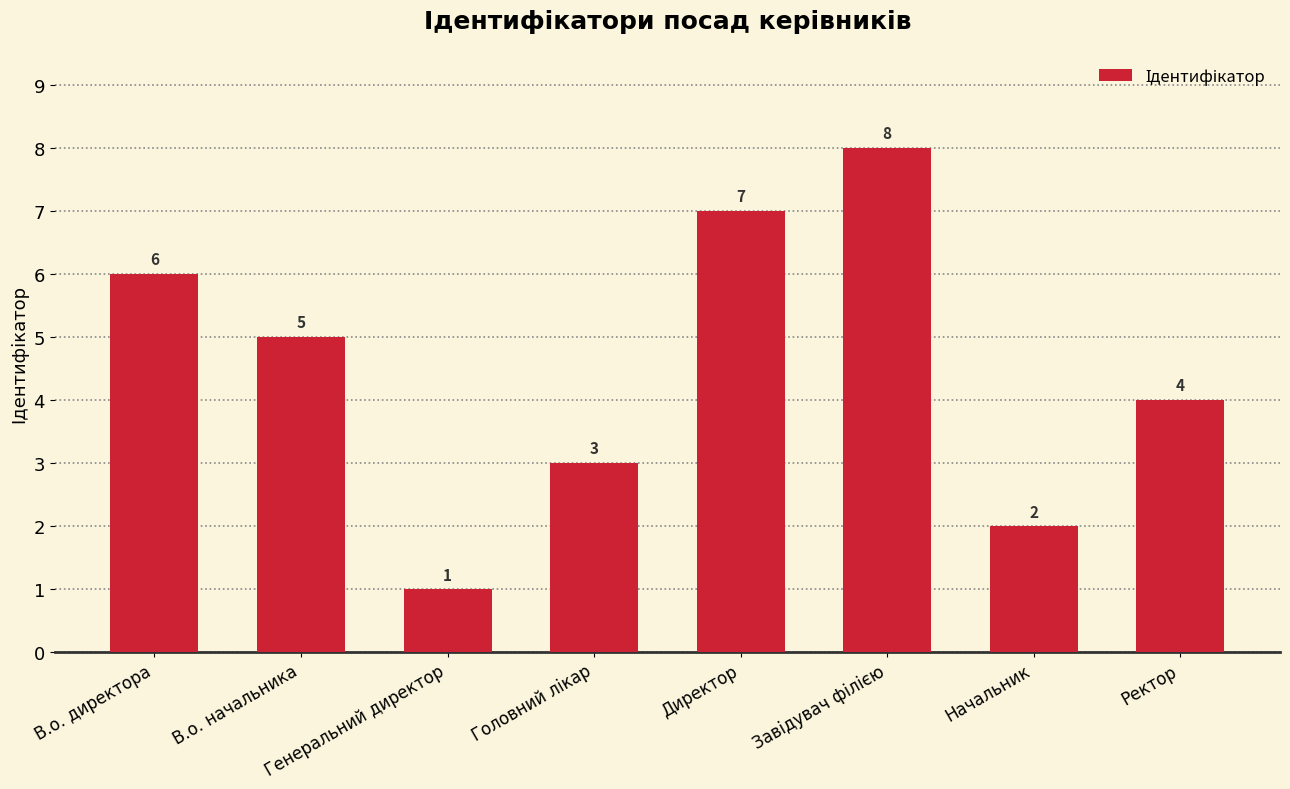

Approximately how many times larger is the value at Генеральний директор compared to Начальник?

0.5